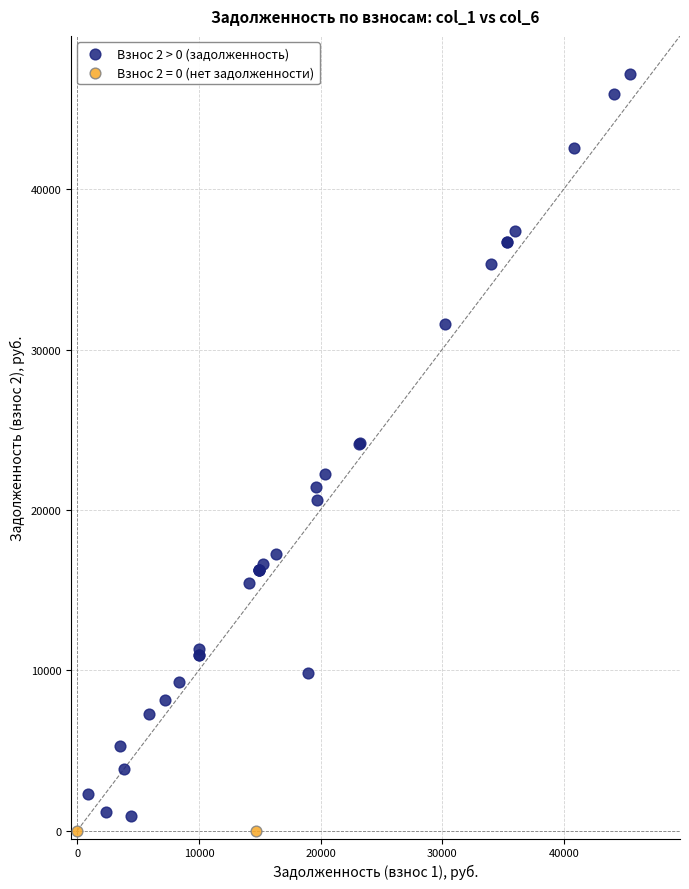

What are all the series names shown in the legend?

Взнос 2 > 0 (задолженность), Взнос 2 = 0 (нет задолженности)